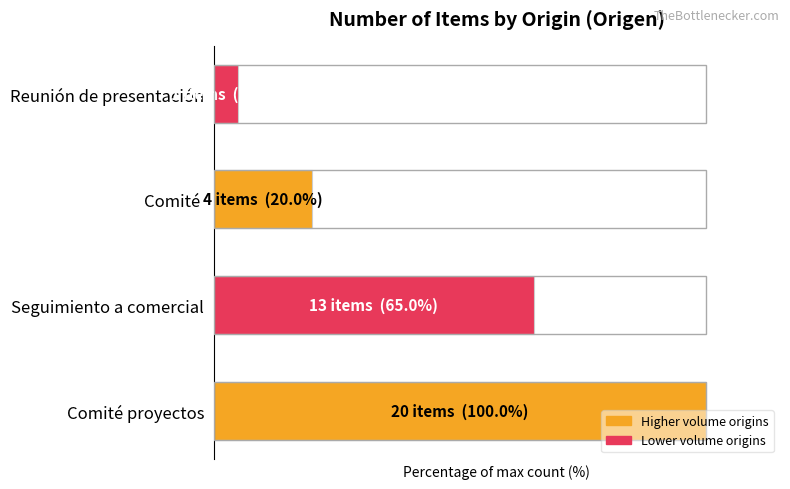

What is the average value?

48